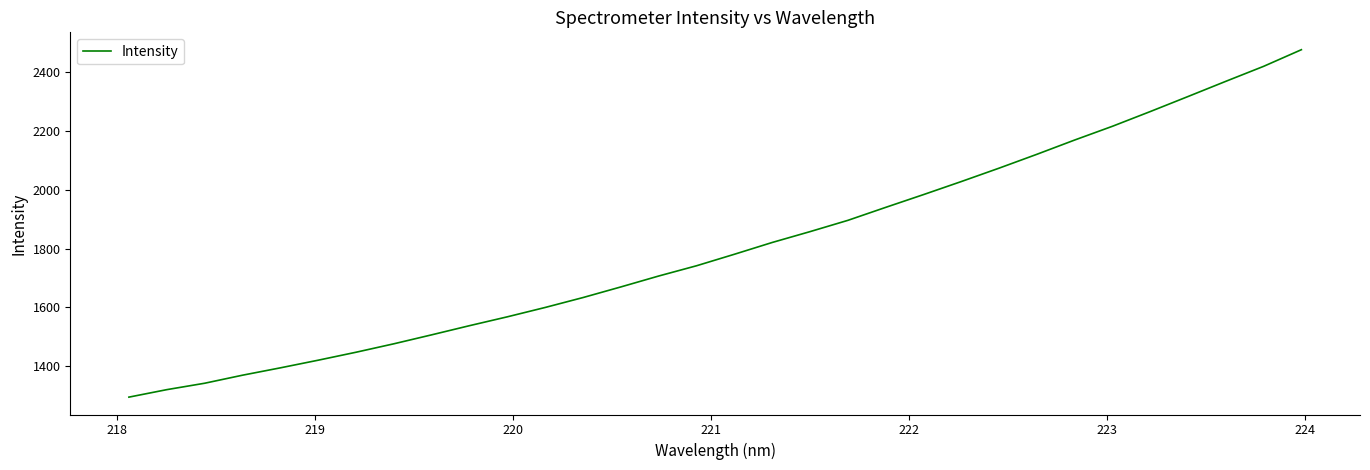

How many values exceed 1780?

16